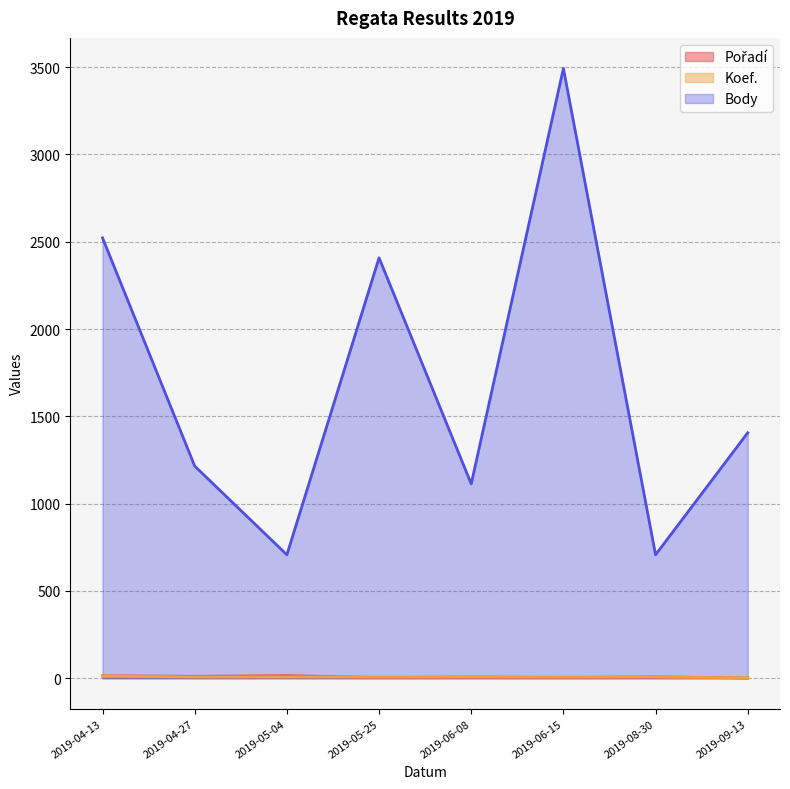

True or false: Body has more than 1 points higher than both neighbors.

True